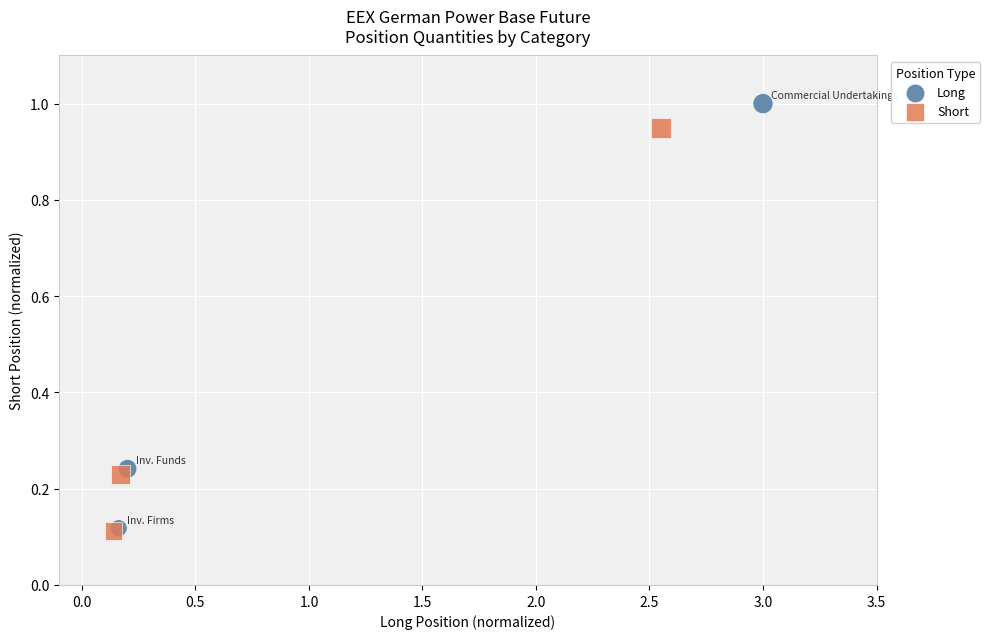

Which series reaches the maximum Y coordinate?

Long